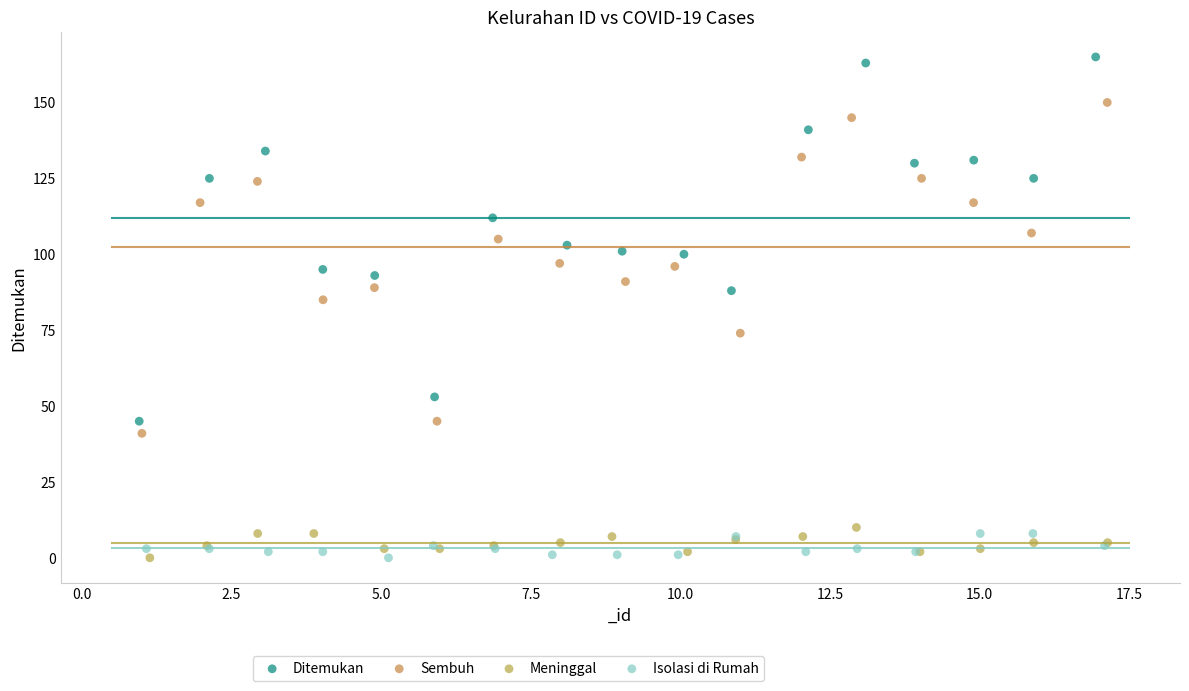

Which series contains the highest Y value?

Ditemukan